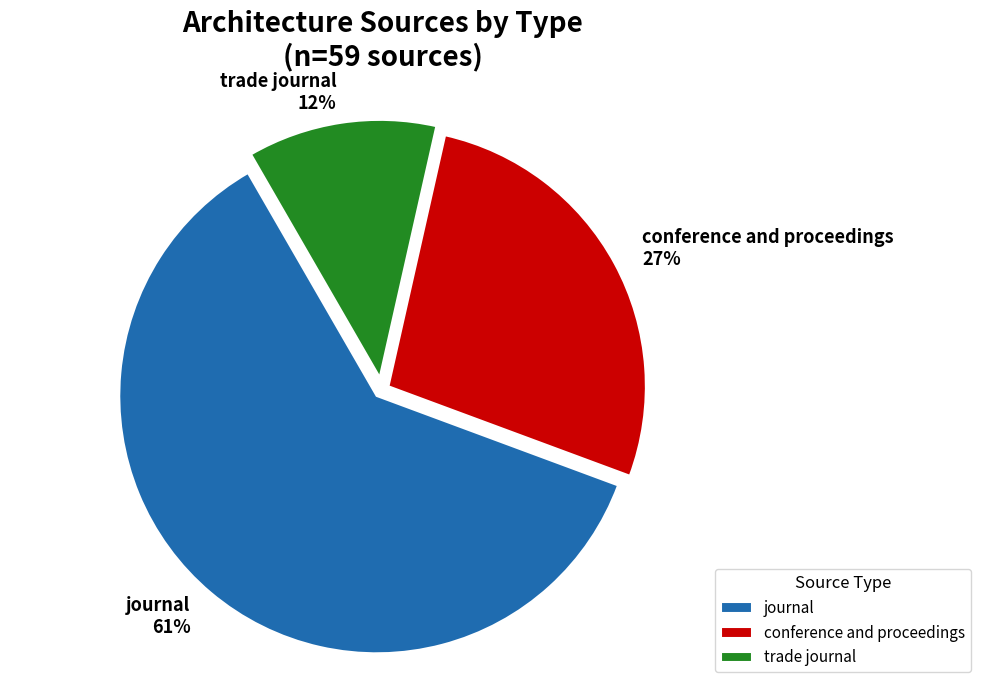

Combined, do trade journal and conference and proceedings account for over 50%?

No